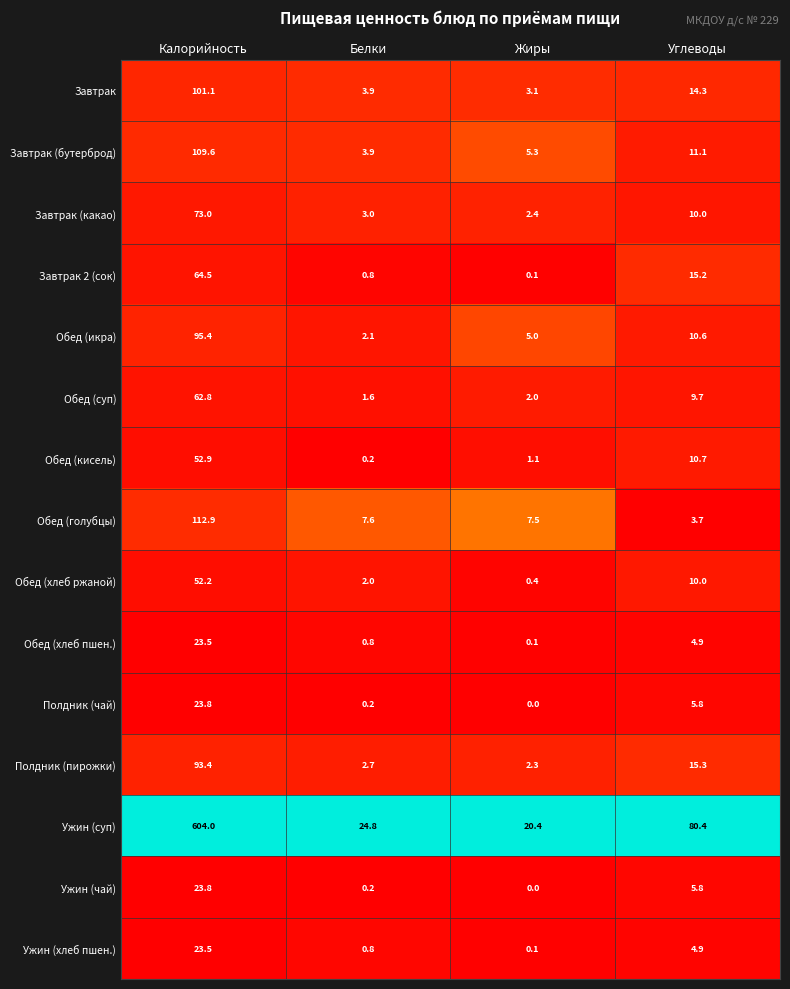

How many data points does each series have?

4